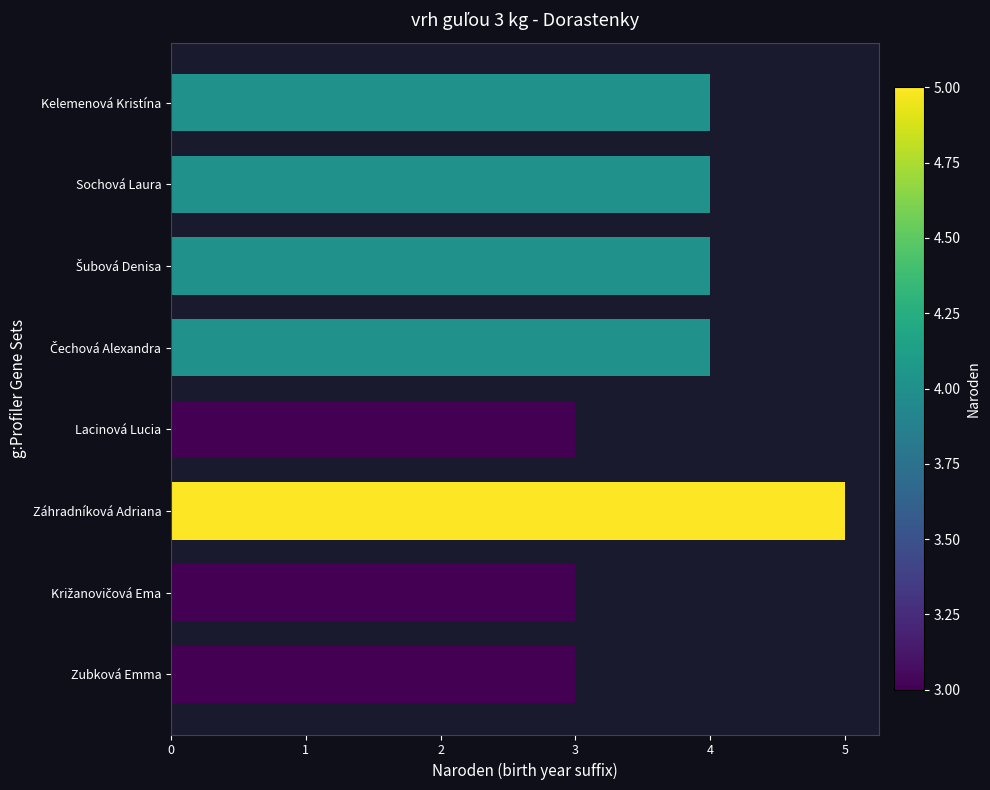

What is the difference between the maximum and minimum values?

2